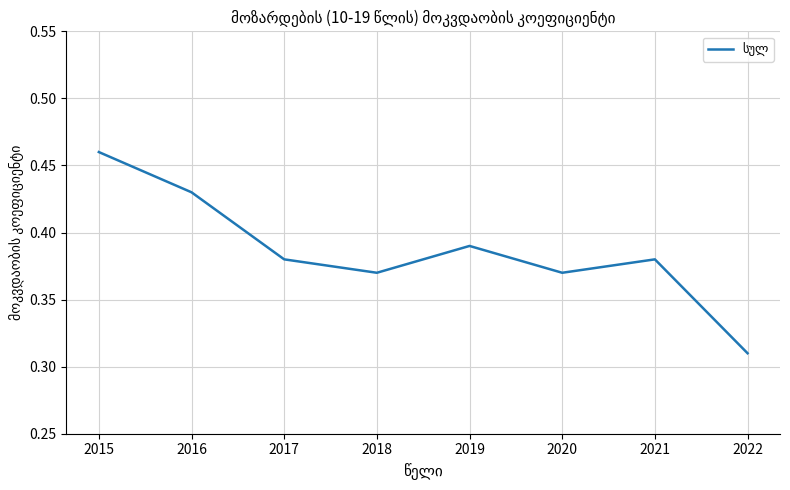

Count the values in the range 0 to 1.

8